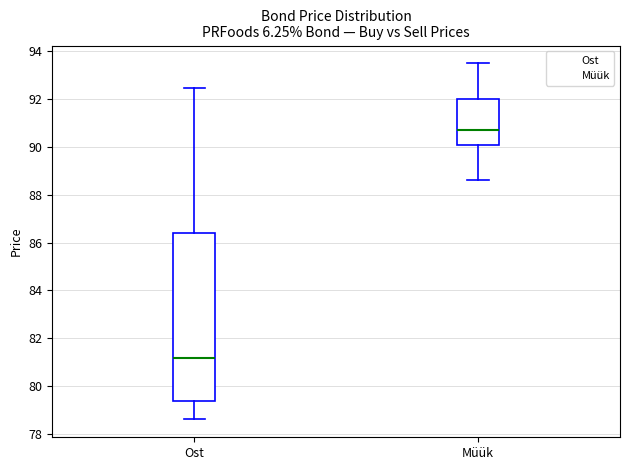

Reading left to right, transcribe this box plot: for each box, give where its median line is, the range the box spans, and where its two whiskers end, as read against the y-axis. The values are not printed on the chart, so give them approximately, as read against the axis.

Ost: median 81.2, box 79.4 to 86.4, whiskers 78.6 to 92.4
Müük: median 90.8, box 90.0 to 92.0, whiskers 88.6 to 93.4